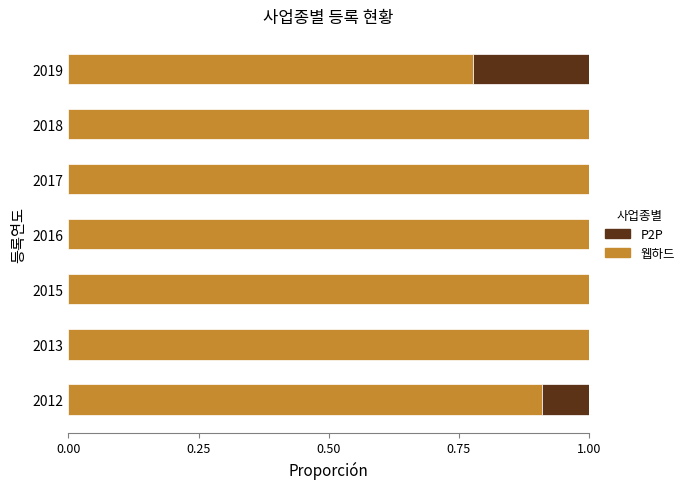

What are all the series names shown in the legend?

P2P, 웹하드